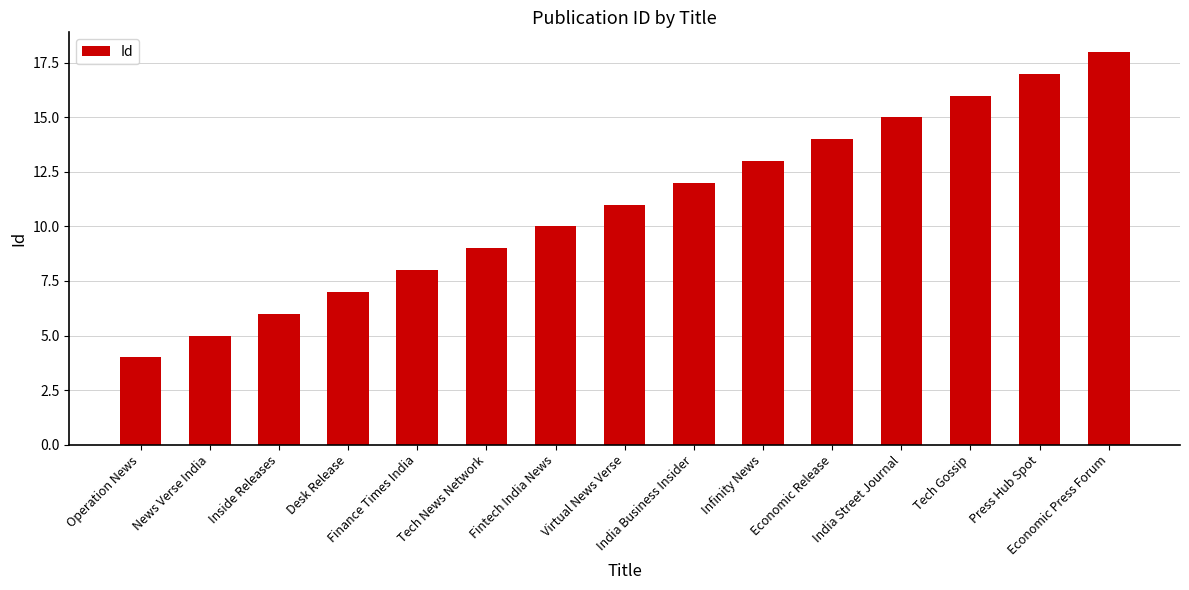

List the labels in order of value, smallest first.

Operation News, News Verse India, Inside Releases, Desk Release, Finance Times India, Tech News Network, Fintech India News, Virtual News Verse, India Business Insider, Infinity News, Economic Release, India Street Journal, Tech Gossip, Press Hub Spot, Economic Press Forum